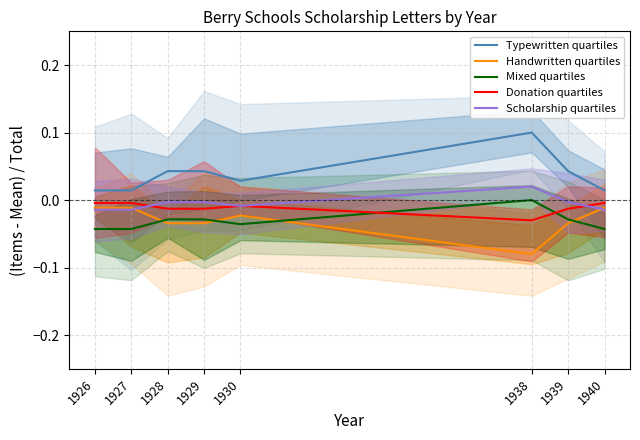

At which category does Typewritten quartiles reach its first local peak?

1938